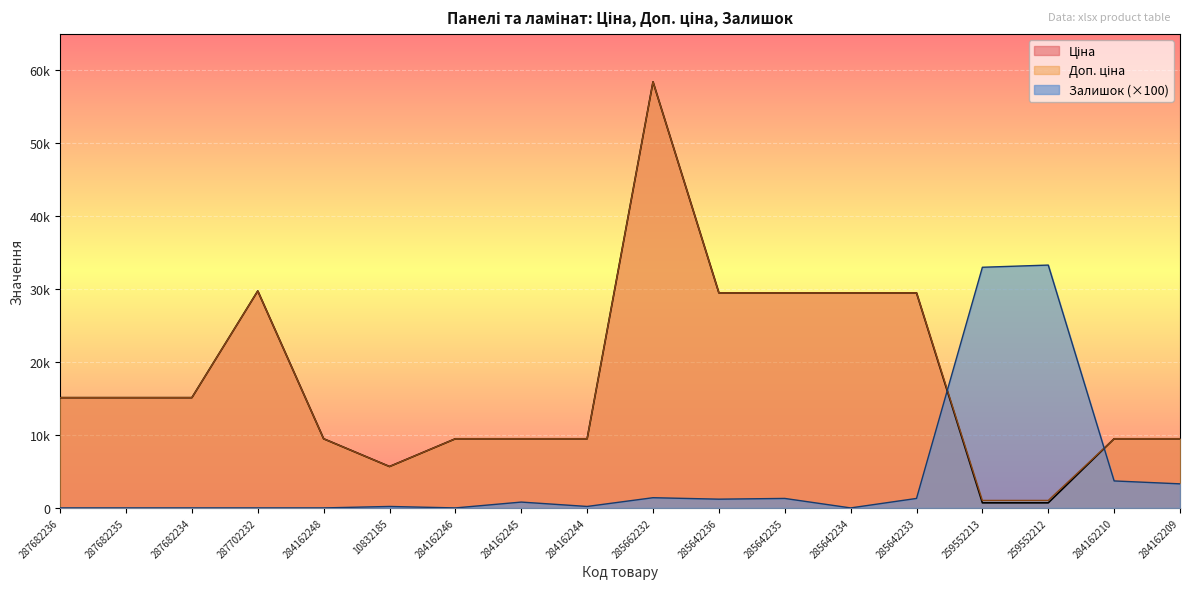

The Доп. ціна series shows 15120.0 at 287682235. True or false?

True